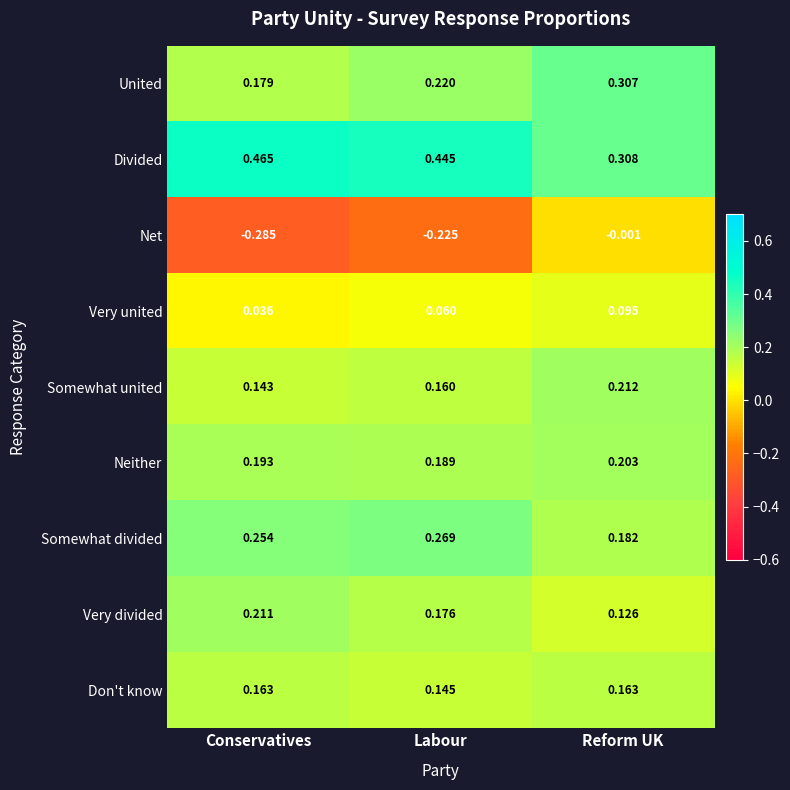

At which category is the sum across all series the highest?

Reform UK